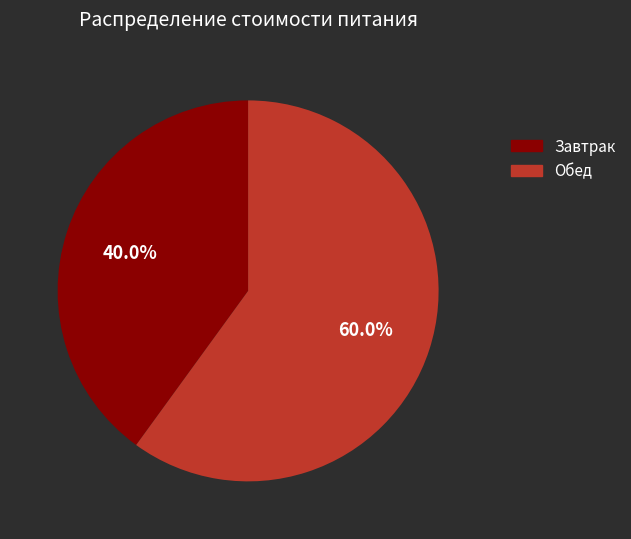

Count the number of slices in the pie.

2